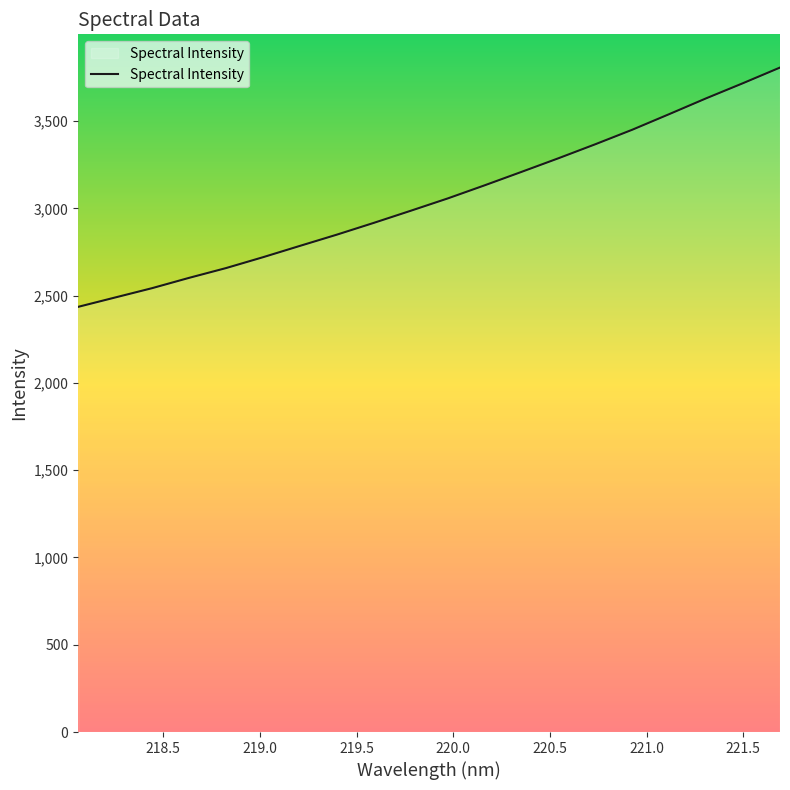

What is the difference between the maximum and minimum values?

1370.8